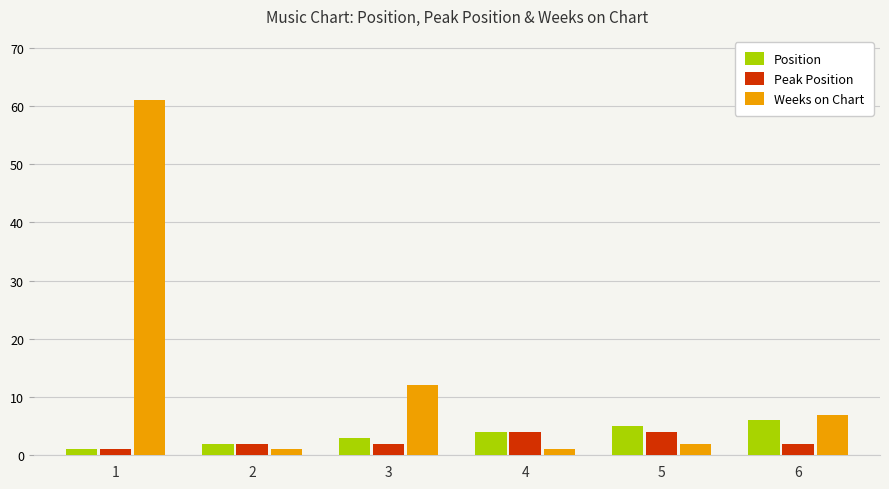

What is the approximate value of Position at 6?

6